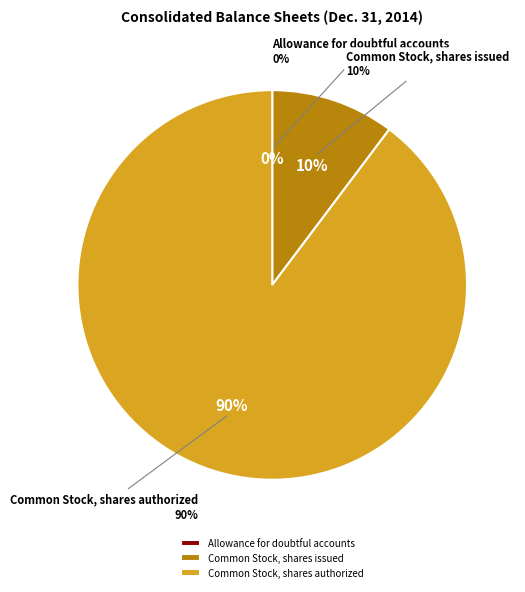

Rank the categories by value from highest to lowest.

Common Stock, shares authorized, Common Stock, shares issued, Allowance for doubtful accounts